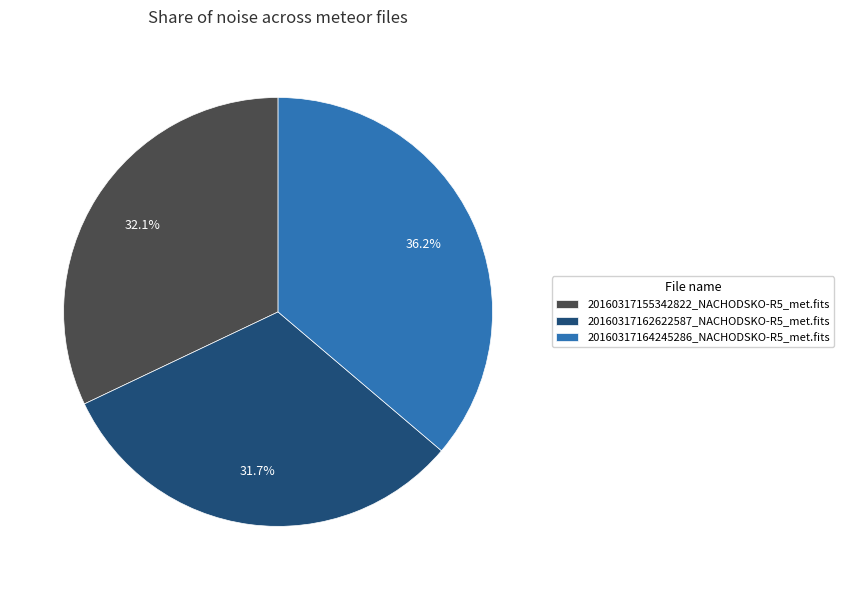

Approximately how many times larger is the value at 20160317164245286_NACHODSKO-R5_met.fits compared to 20160317155342822_NACHODSKO-R5_met.fits?

1.1